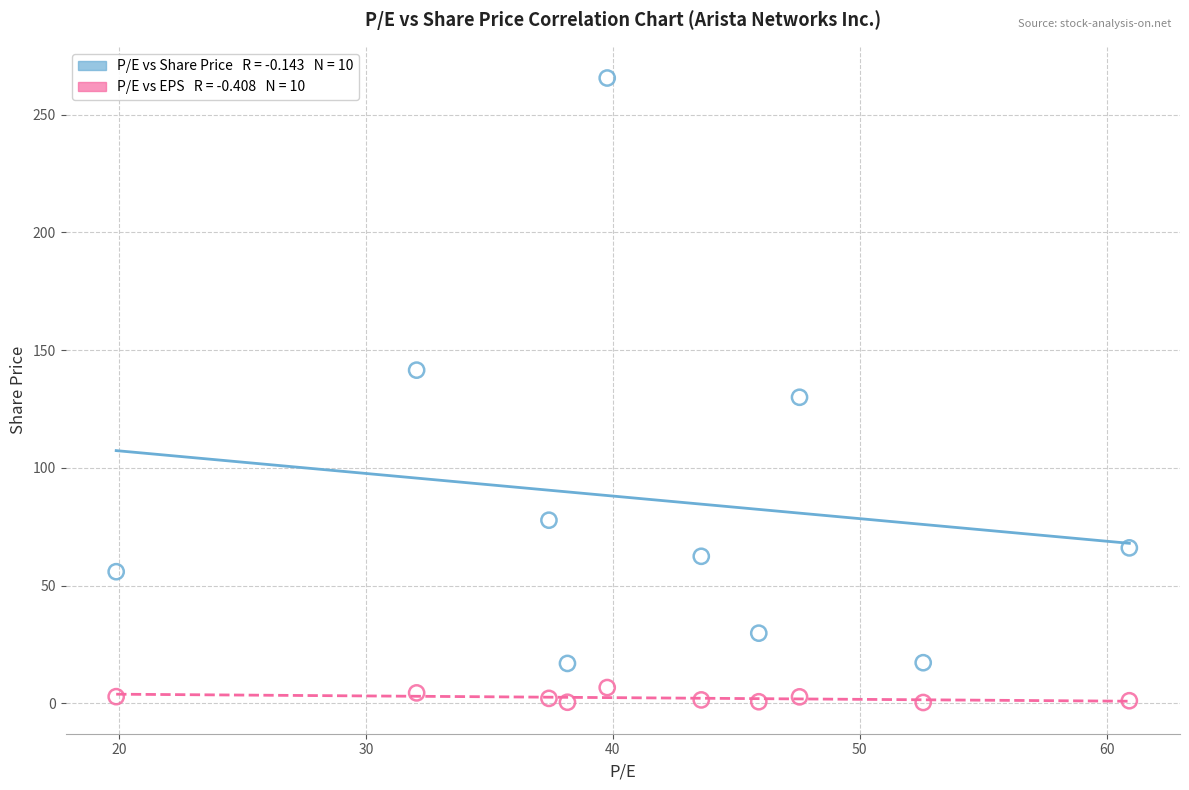

Across all data points, what is the range of Y values (max minus min)?

265.2